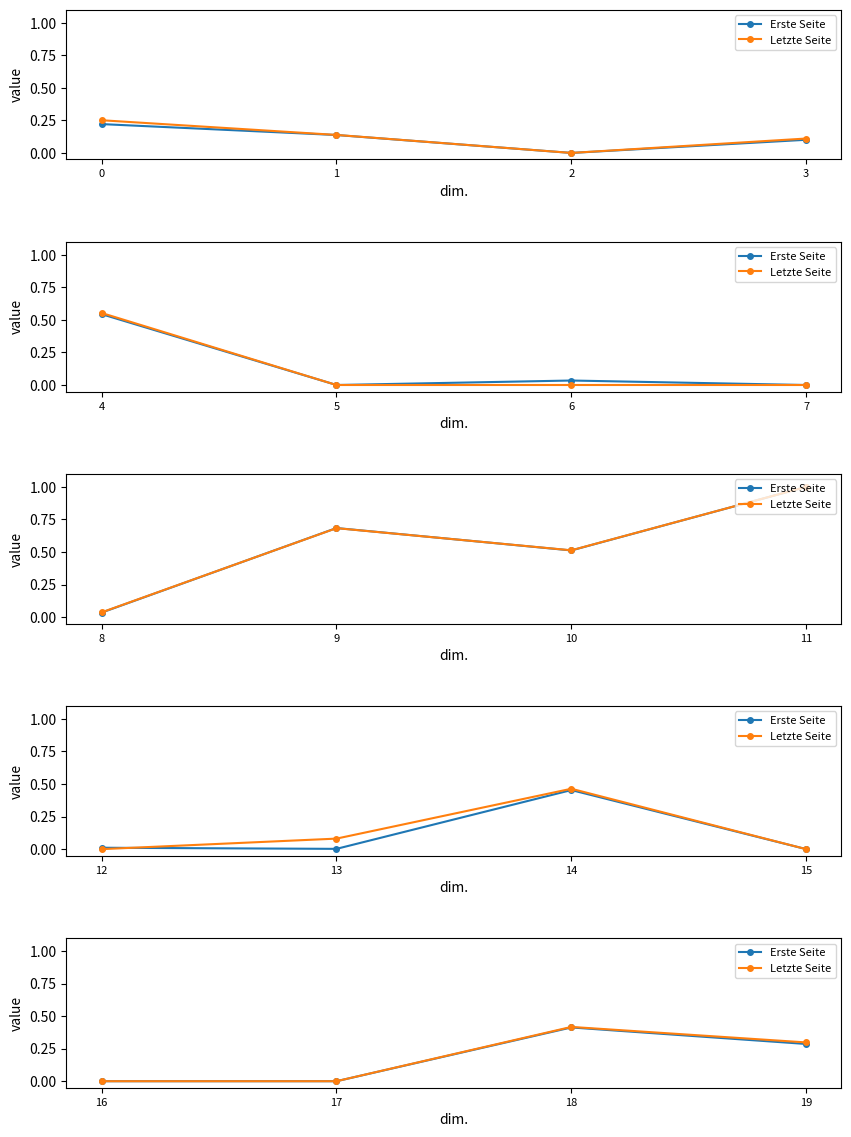

True or false: Erste Seite and Letzte Seite cross at least once.

False